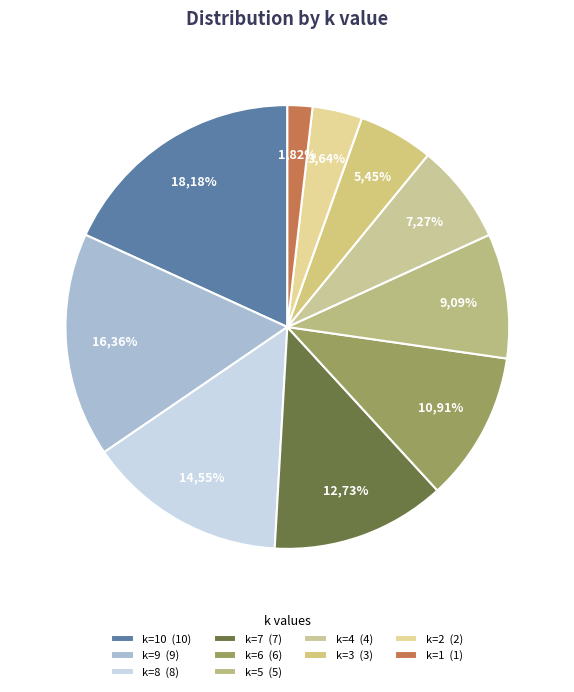

To the nearest percent, what is the combined percentage of k=0 and k=1?

2%